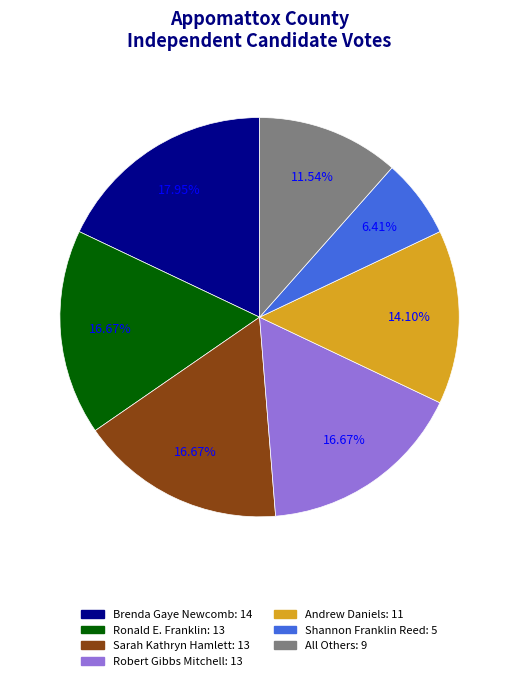

Between Shannon Franklin Reed and Brenda Gaye Newcomb, which is larger?

Brenda Gaye Newcomb